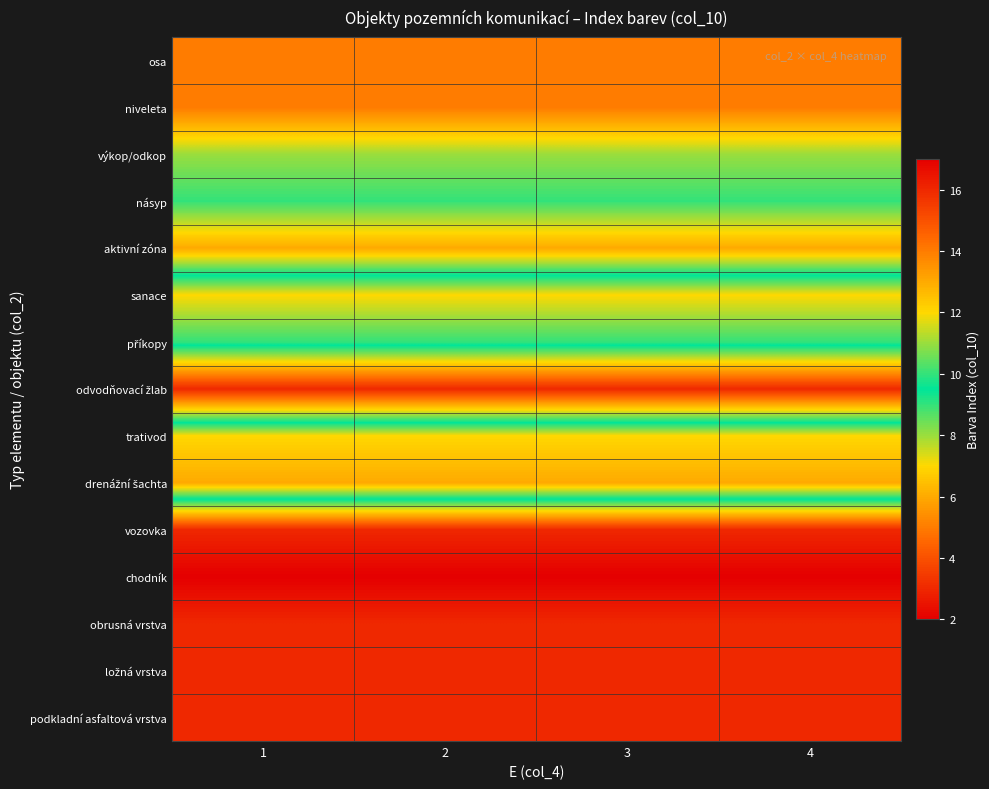

What is the difference between the highest and lowest values at 3?

11